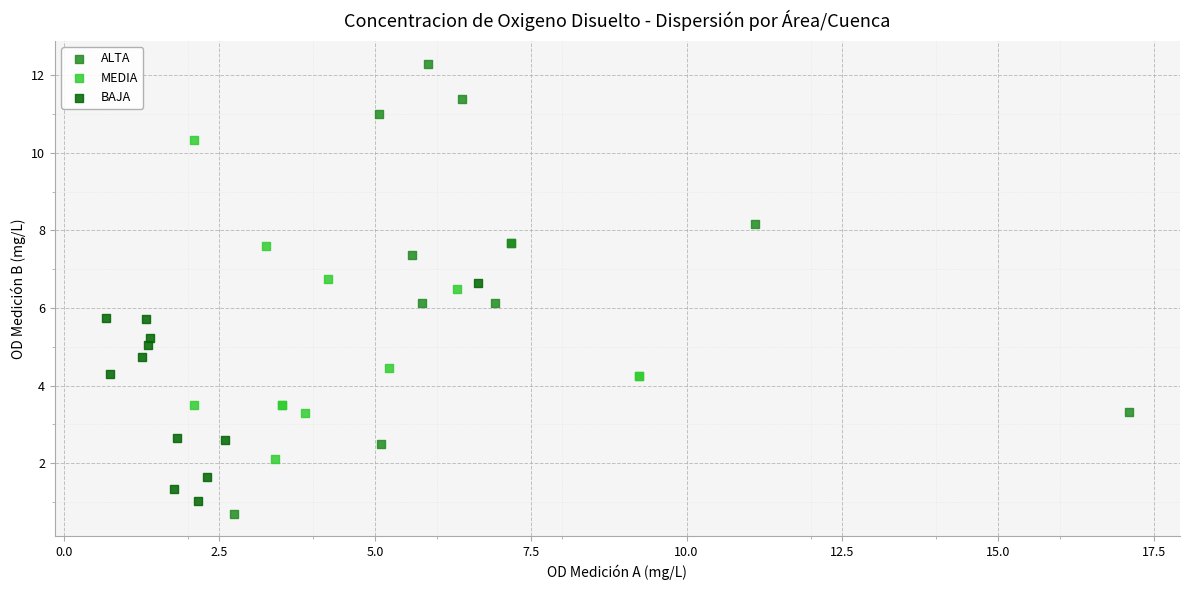

Which series contains the lowest Y value?

ALTA